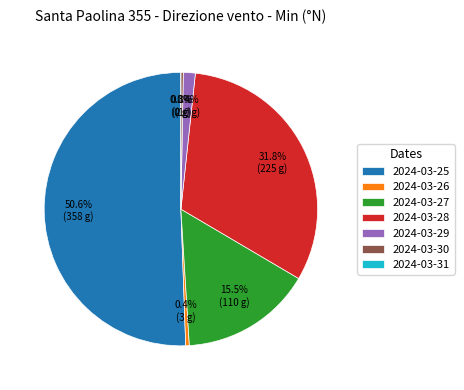

Is it true that 2024-03-26 is 0% of the pie?

True